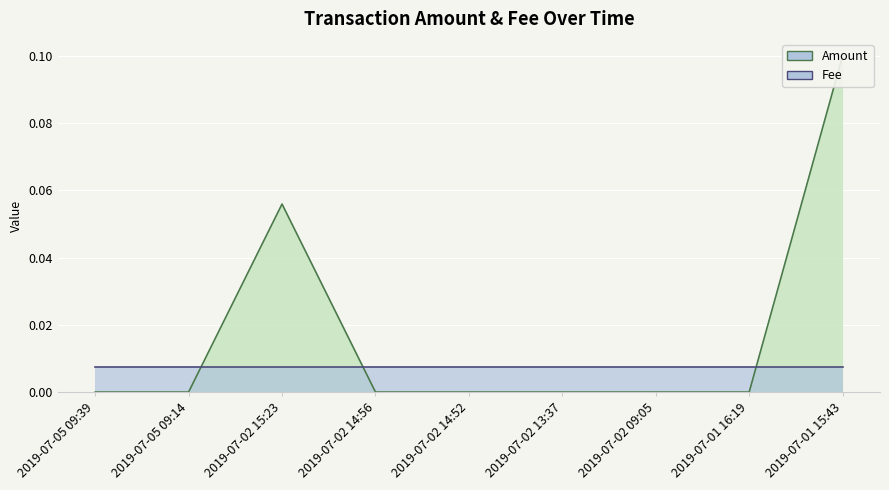

What is the label of the 7th point from the left?

2019-07-02 09:05